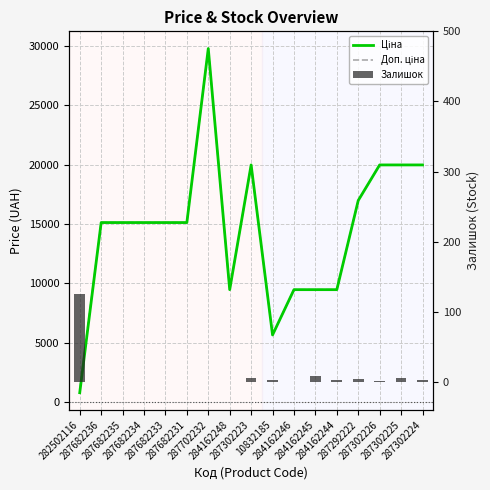

Count the number of categories in the chart.

17